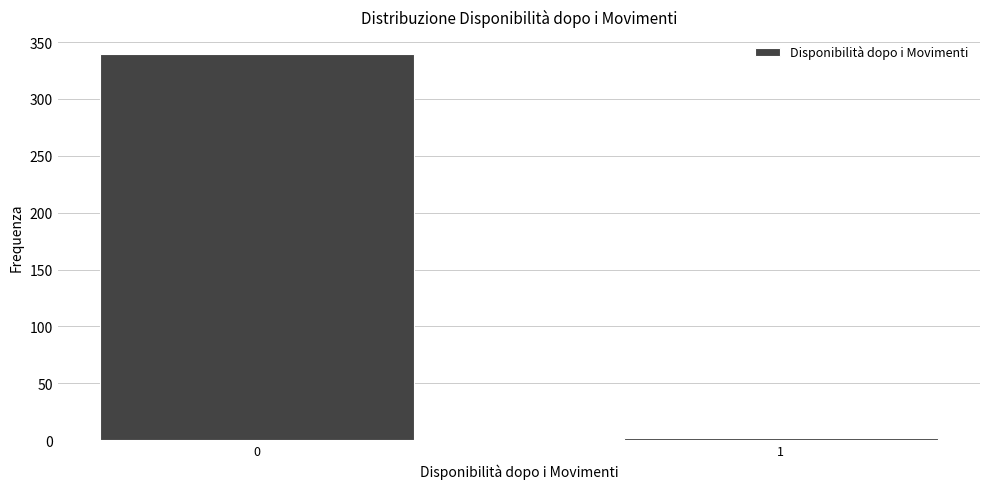

Reading left to right, what are all the values shown in this chart?

0=340	1=2